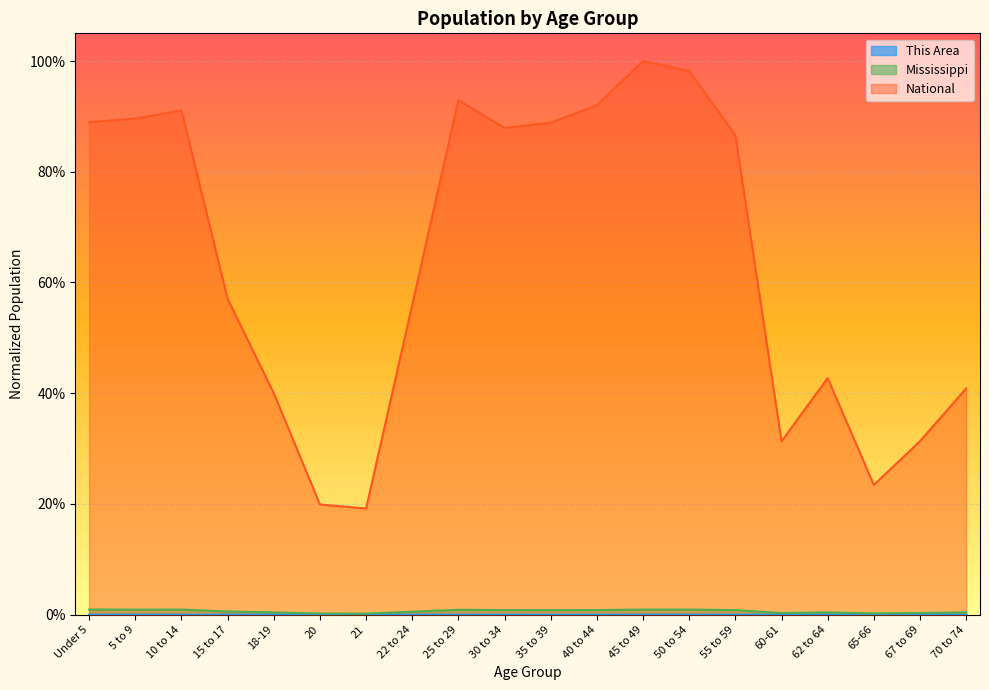

Reading left to right, extract all data points from this chart.

This Area: Under 5=0.0	5 to 9=0.0	10 to 14=0.0	15 to 17=0.0	18-19=0.0	20=0.0	21=0.0	22 to 24=0.0	25 to 29=0.0	30 to 34=0.0	35 to 39=0.0	40 to 44=0.0	45 to 49=0.0	50 to 54=0.0	55 to 59=0.0	60-61=0.0	62 to 64=0.0	65-66=0.0	67 to 69=0.0	70 to 74=0.0
Mississippi: Under 5=0.0	5 to 9=0.0	10 to 14=0.0	15 to 17=0.0	18-19=0.0	20=0.0	21=0.0	22 to 24=0.0	25 to 29=0.0	30 to 34=0.0	35 to 39=0.0	40 to 44=0.0	45 to 49=0.0	50 to 54=0.0	55 to 59=0.0	60-61=0.0	62 to 64=0.0	65-66=0.0	67 to 69=0.0	70 to 74=0.0
National: Under 5=0.9	5 to 9=0.9	10 to 14=0.9	15 to 17=0.6	18-19=0.4	20=0.2	21=0.2	22 to 24=0.6	25 to 29=0.9	30 to 34=0.9	35 to 39=0.9	40 to 44=0.9	45 to 49=1.0	50 to 54=1.0	55 to 59=0.9	60-61=0.3	62 to 64=0.4	65-66=0.2	67 to 69=0.3	70 to 74=0.4